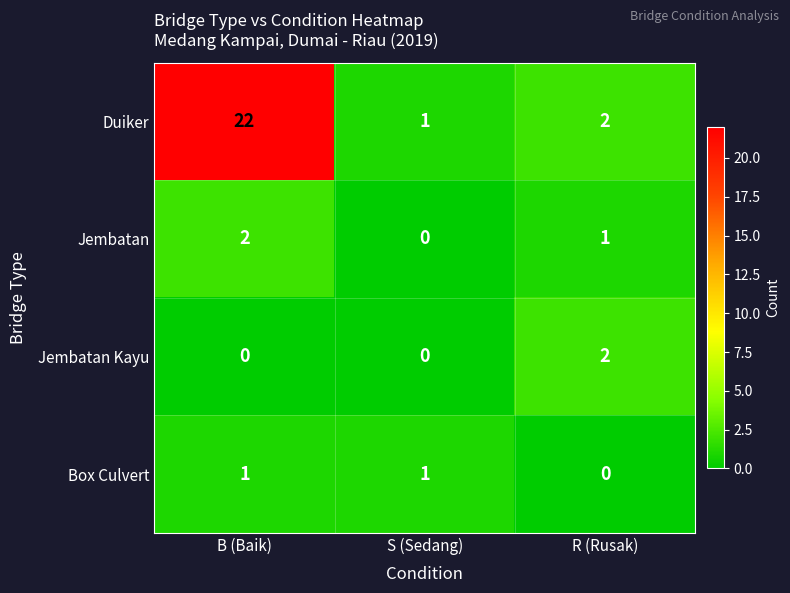

At which category is the sum across all series the highest?

B (Baik)